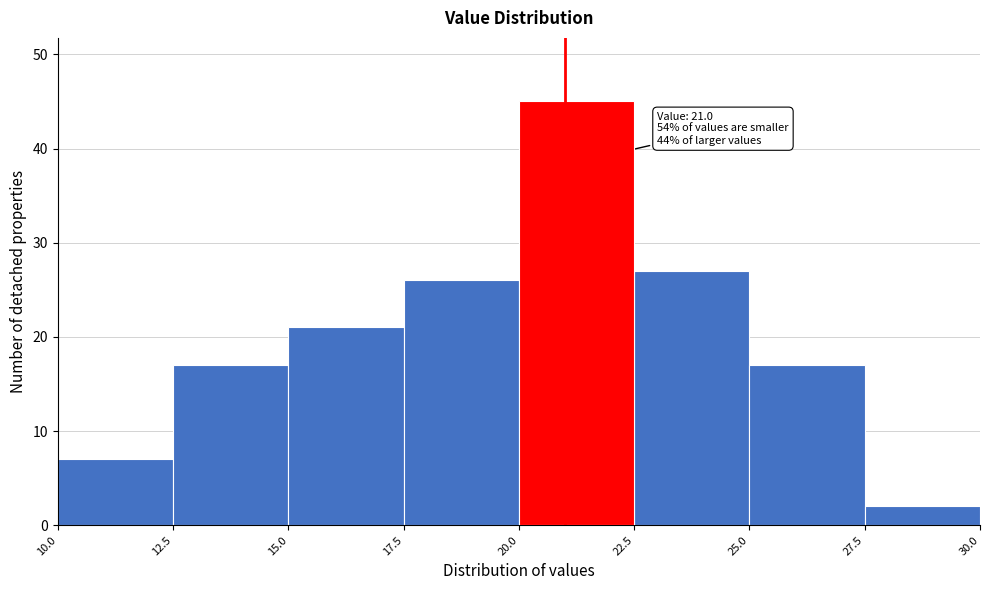

Over which range of the x-axis is the bar tallest?

20.0 to 22.5